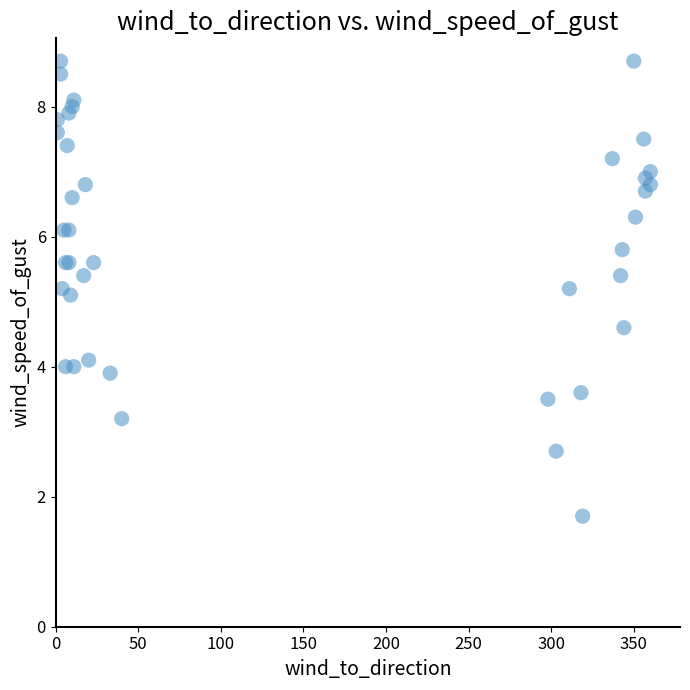

What Y value in the scatter plot is closest to 5?

5.1